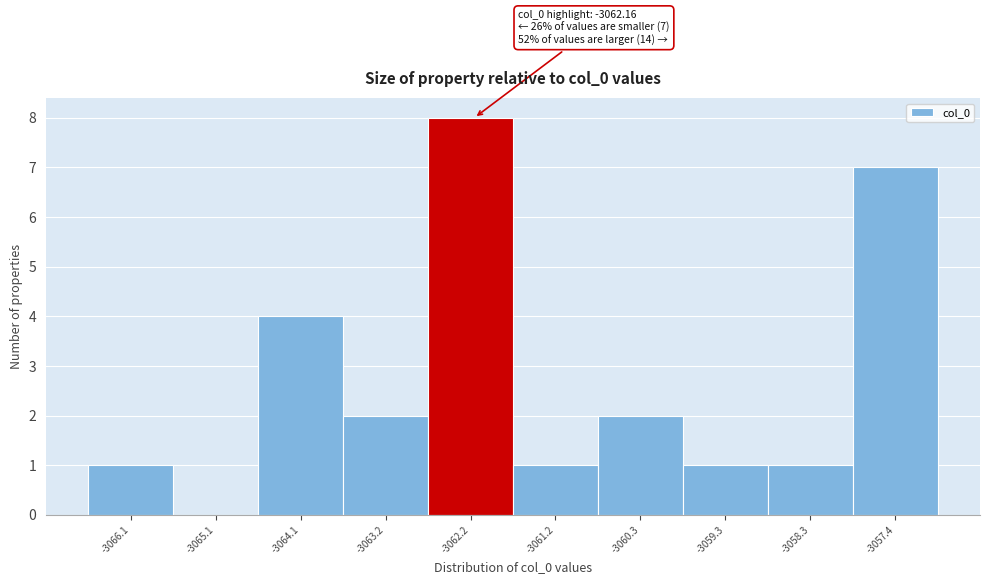

Over which range of the x-axis is the bar tallest?

-3062.7 to -3061.7